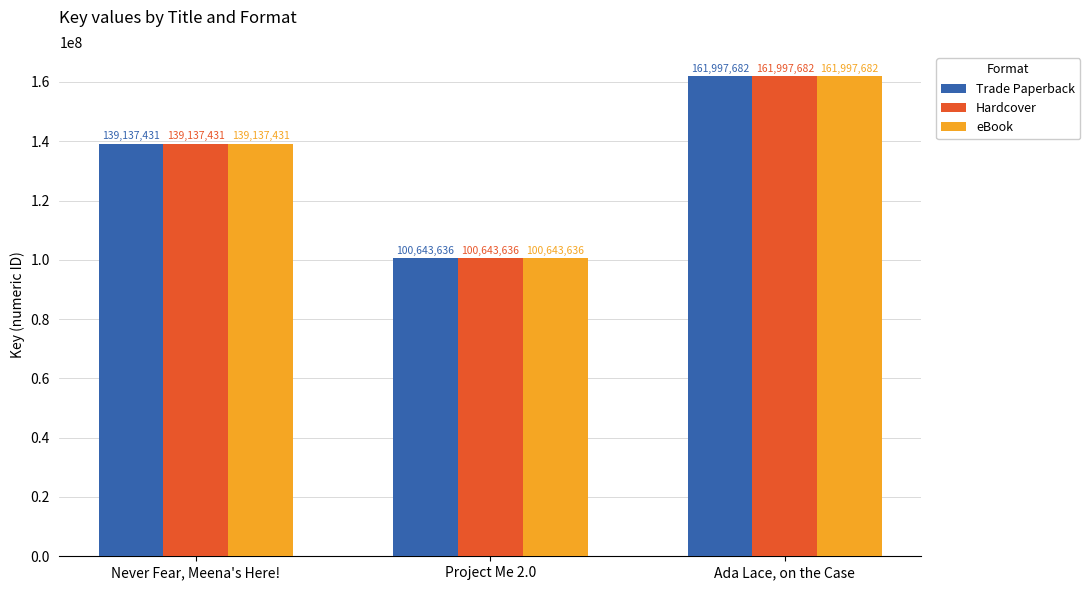

What is the sum of the eBook values at Ada Lace, on the Case and Never Fear, Meena's Here!?

301135113